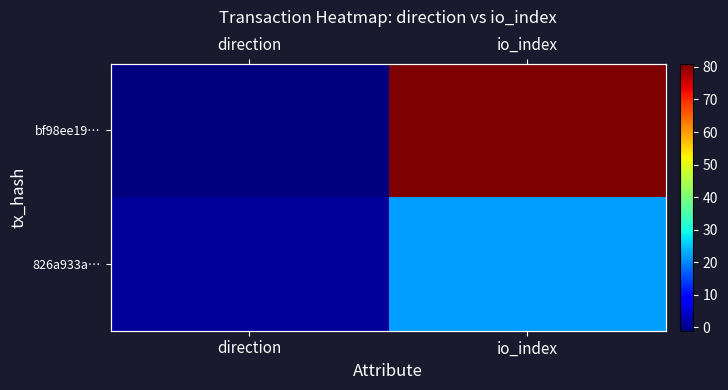

Is the value of bf98ee19… at direction greater than the value of 826a933a… at direction?

No